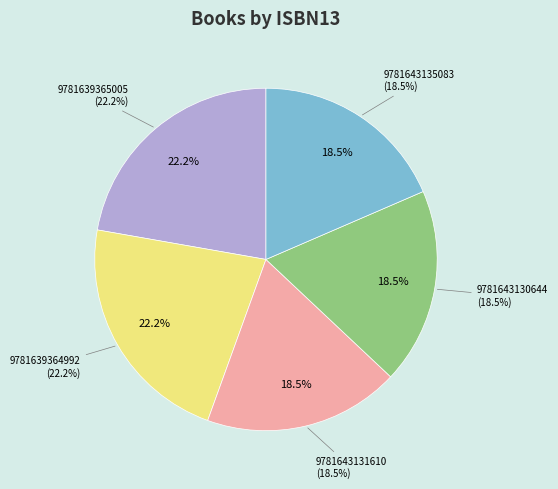

To the nearest percent, what is the difference between the 9781639364992 and 9781643131610 slice percentages?

4%